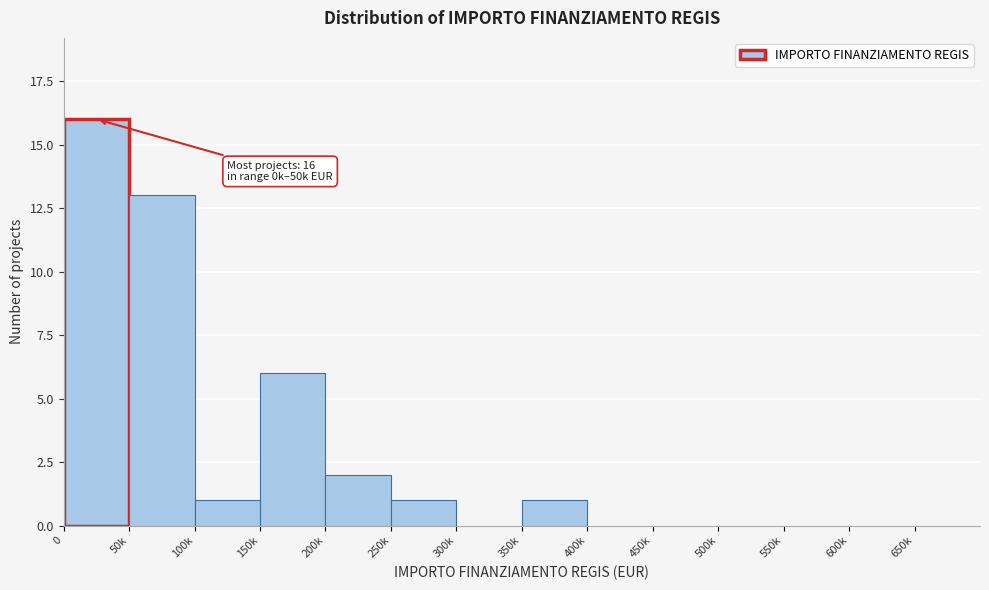

Reading left to right, transcribe all the data shown in this chart.

0=16	50k=13	100k=1	150k=6	200k=2	250k=1	300k=0	350k=1	400k=0	450k=0	500k=0	550k=0	600k=0	650k=0